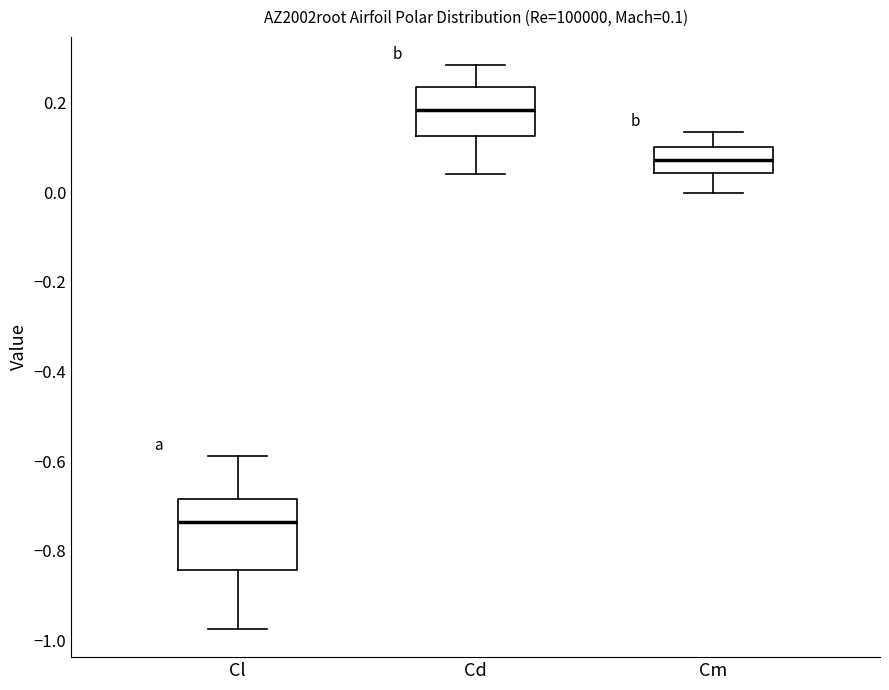

Which box's median line is the highest?

Cd